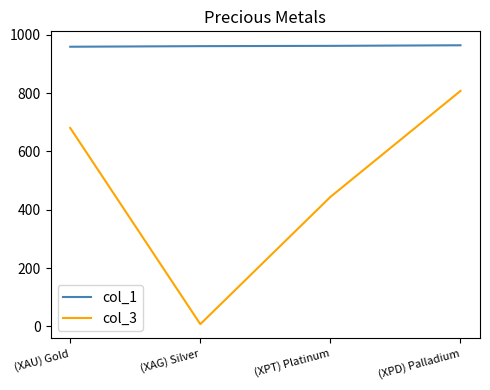

Which series changed the most between (XPT) Platinum and (XPD) Palladium?

col_3